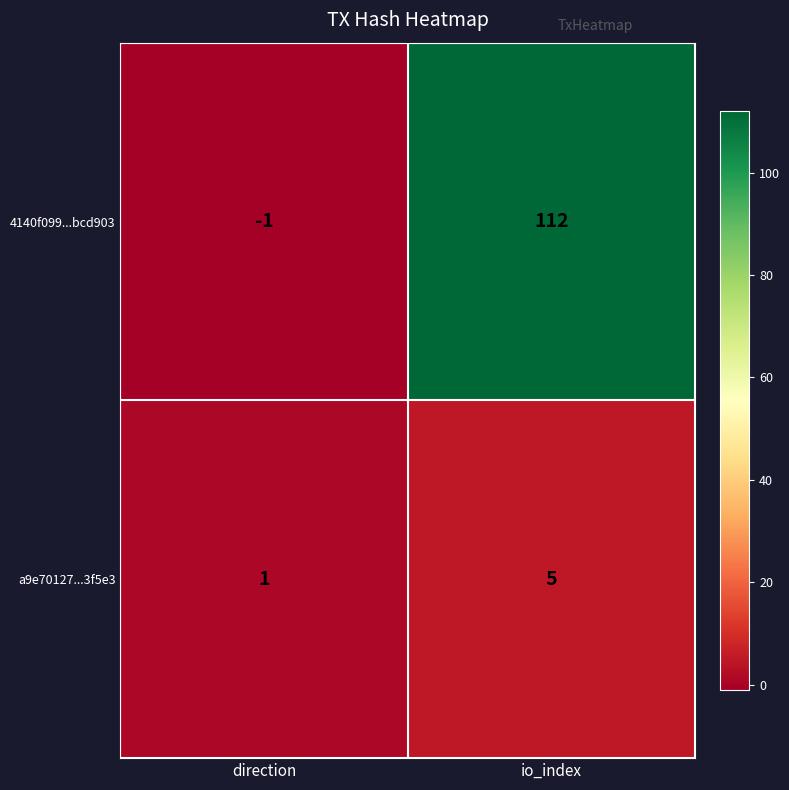

The value of 4140f099...bcd903 at direction is -1. True or false?

True